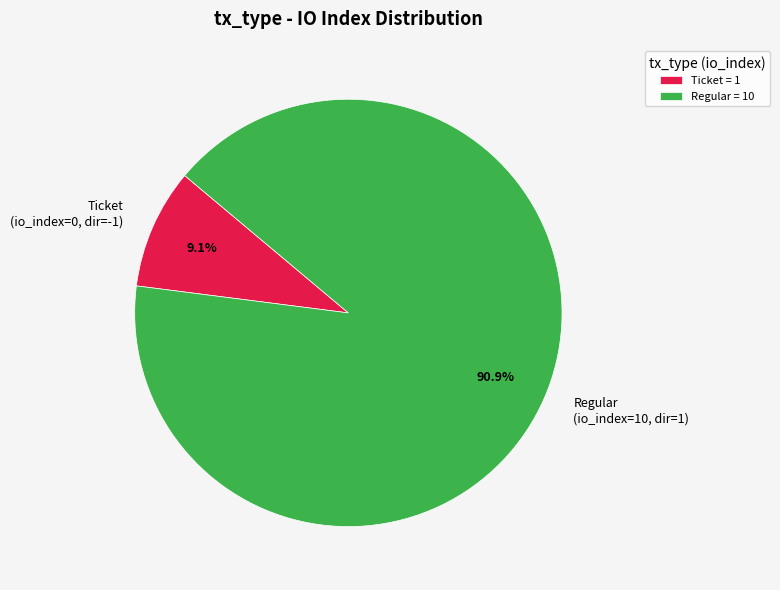

How many segments does this pie chart have?

2